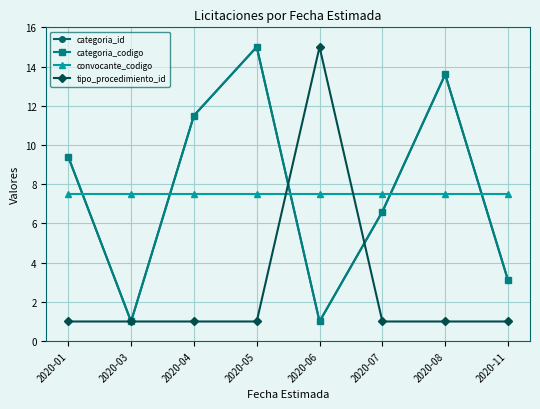

After their last crossing, which series has the higher values: convocante_codigo or categoria_id?

convocante_codigo